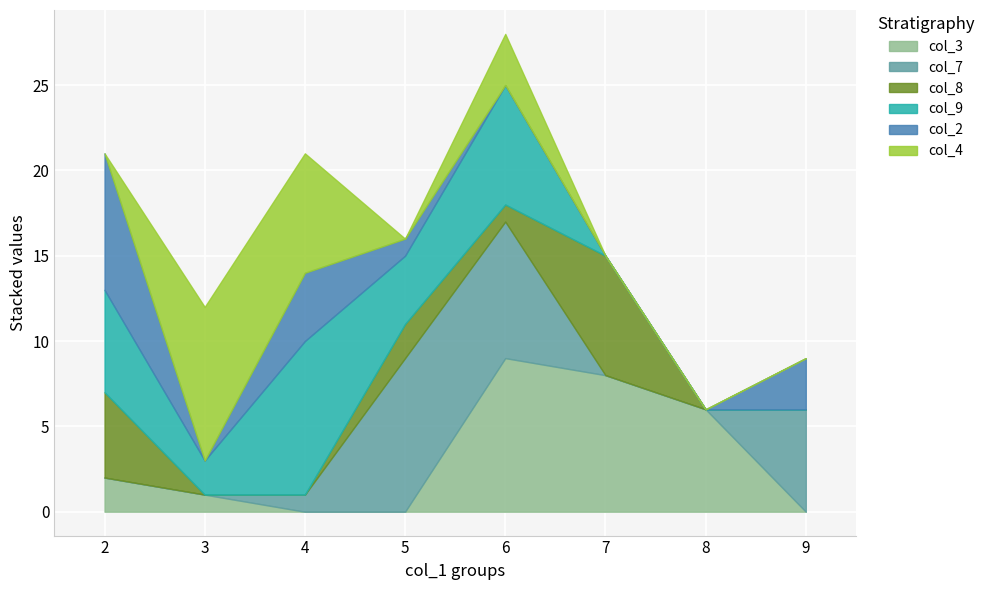

What are all the series names shown in the legend?

col_3, col_7, col_8, col_9, col_2, col_4